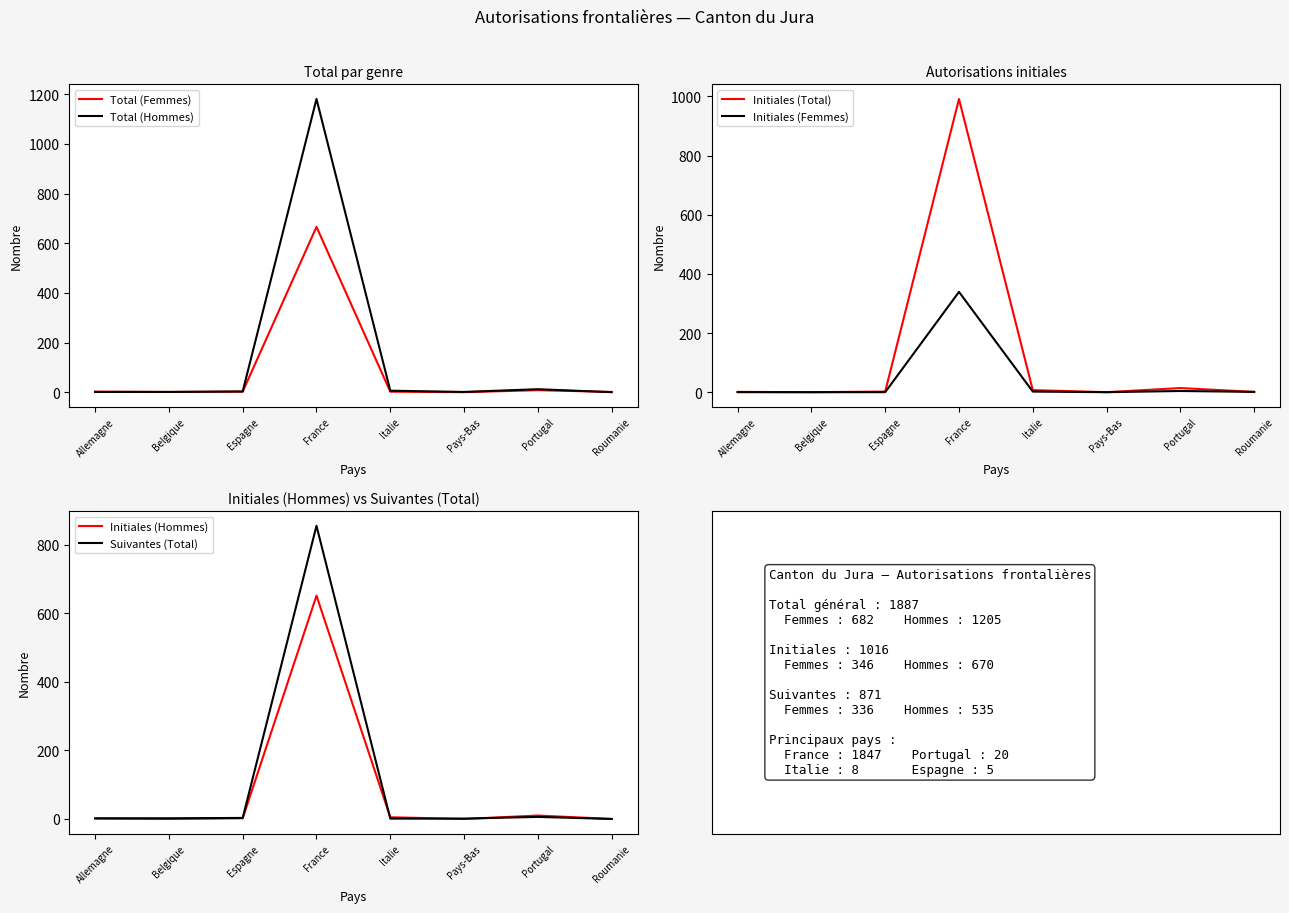

Is it true that Initiales (Total) equals 0 at Pays-Bas?

True